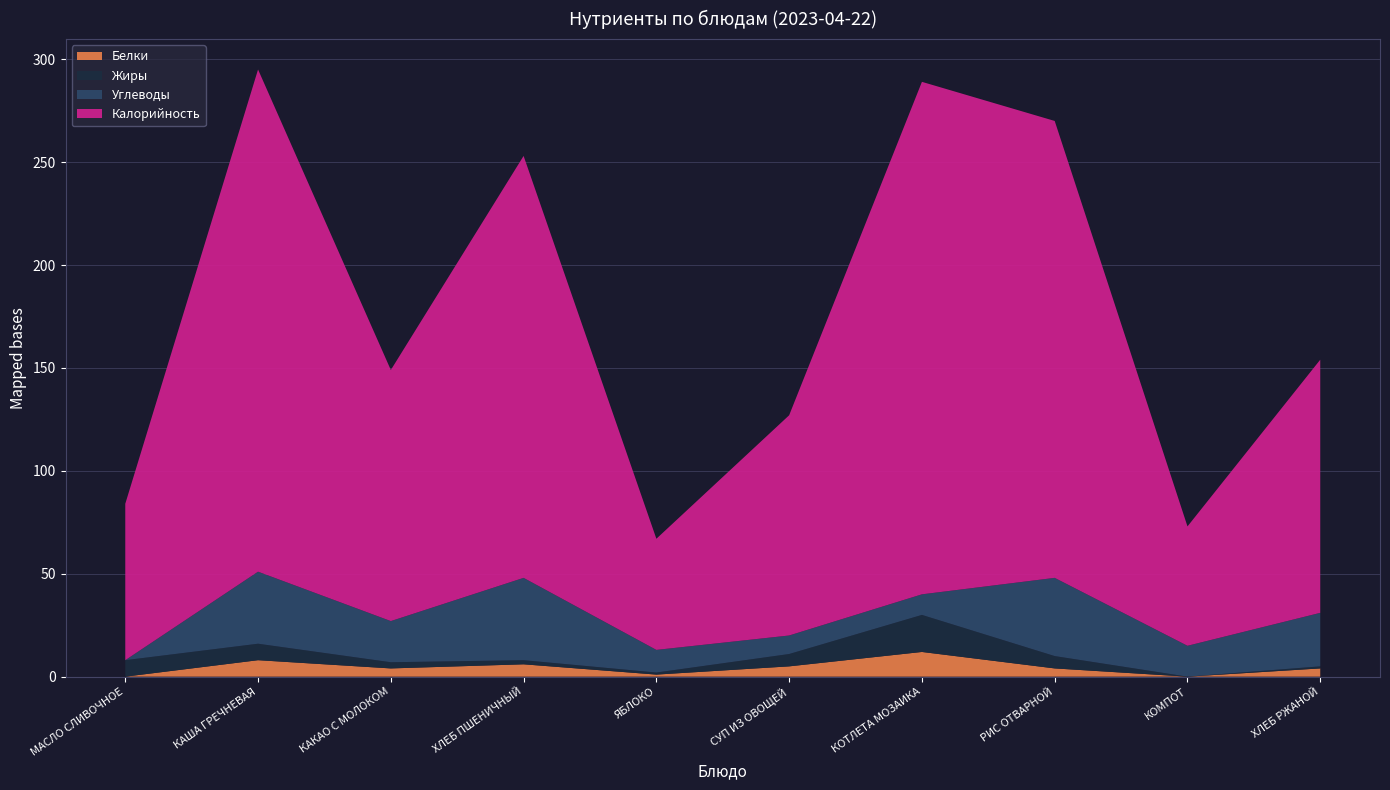

Reading right to left, transcribe all the data shown in this chart.

Белки: ХЛЕБ РЖАНОЙ=4	КОМПОТ=0	РИС ОТВАРНОЙ=4	КОТЛЕТА МОЗАИКА=12	СУП ИЗ ОВОЩЕЙ=5	ЯБЛОКО=1	ХЛЕБ ПШЕНИЧНЫЙ=6	КАКАО С МОЛОКОМ=4	КАША ГРЕЧНЕВАЯ=8	МАСЛО СЛИВОЧНОЕ=0
Жиры: ХЛЕБ РЖАНОЙ=1	КОМПОТ=0	РИС ОТВАРНОЙ=6	КОТЛЕТА МОЗАИКА=18	СУП ИЗ ОВОЩЕЙ=6	ЯБЛОКО=1	ХЛЕБ ПШЕНИЧНЫЙ=2	КАКАО С МОЛОКОМ=3	КАША ГРЕЧНЕВАЯ=8	МАСЛО СЛИВОЧНОЕ=8
Углеводы: ХЛЕБ РЖАНОЙ=26	КОМПОТ=15	РИС ОТВАРНОЙ=38	КОТЛЕТА МОЗАИКА=10	СУП ИЗ ОВОЩЕЙ=9	ЯБЛОКО=11	ХЛЕБ ПШЕНИЧНЫЙ=40	КАКАО С МОЛОКОМ=20	КАША ГРЕЧНЕВАЯ=35	МАСЛО СЛИВОЧНОЕ=0
Калорийность: ХЛЕБ РЖАНОЙ=123	КОМПОТ=58	РИС ОТВАРНОЙ=222	КОТЛЕТА МОЗАИКА=249	СУП ИЗ ОВОЩЕЙ=107	ЯБЛОКО=54	ХЛЕБ ПШЕНИЧНЫЙ=205	КАКАО С МОЛОКОМ=122	КАША ГРЕЧНЕВАЯ=244	МАСЛО СЛИВОЧНОЕ=76